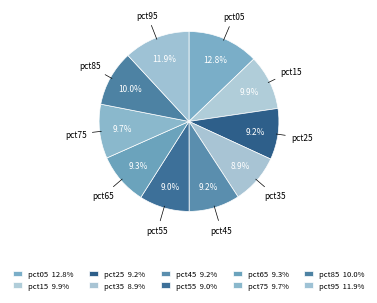

Is there a majority slice in this chart?

No